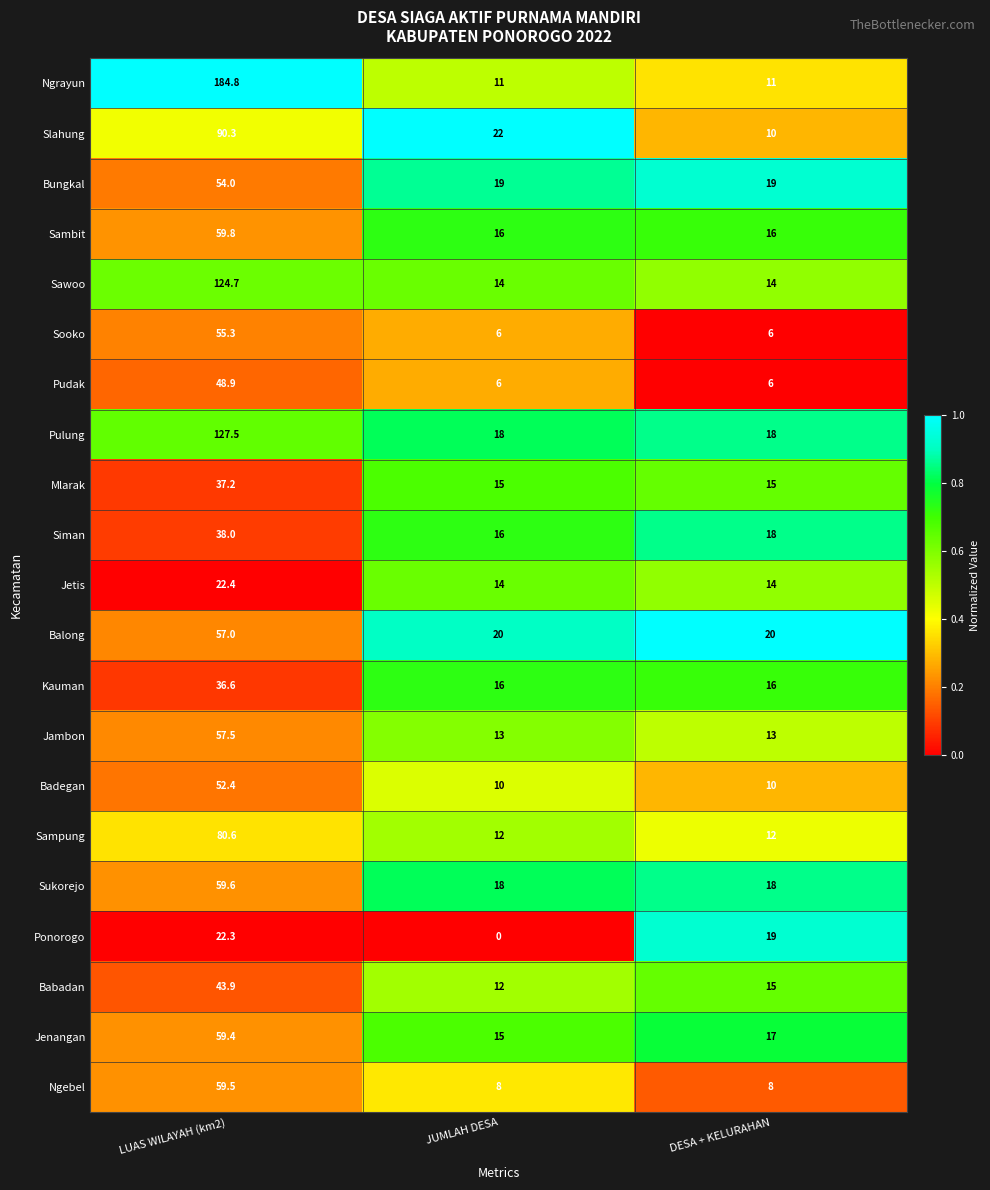

Which series has the largest total across all categories?

Ngrayun